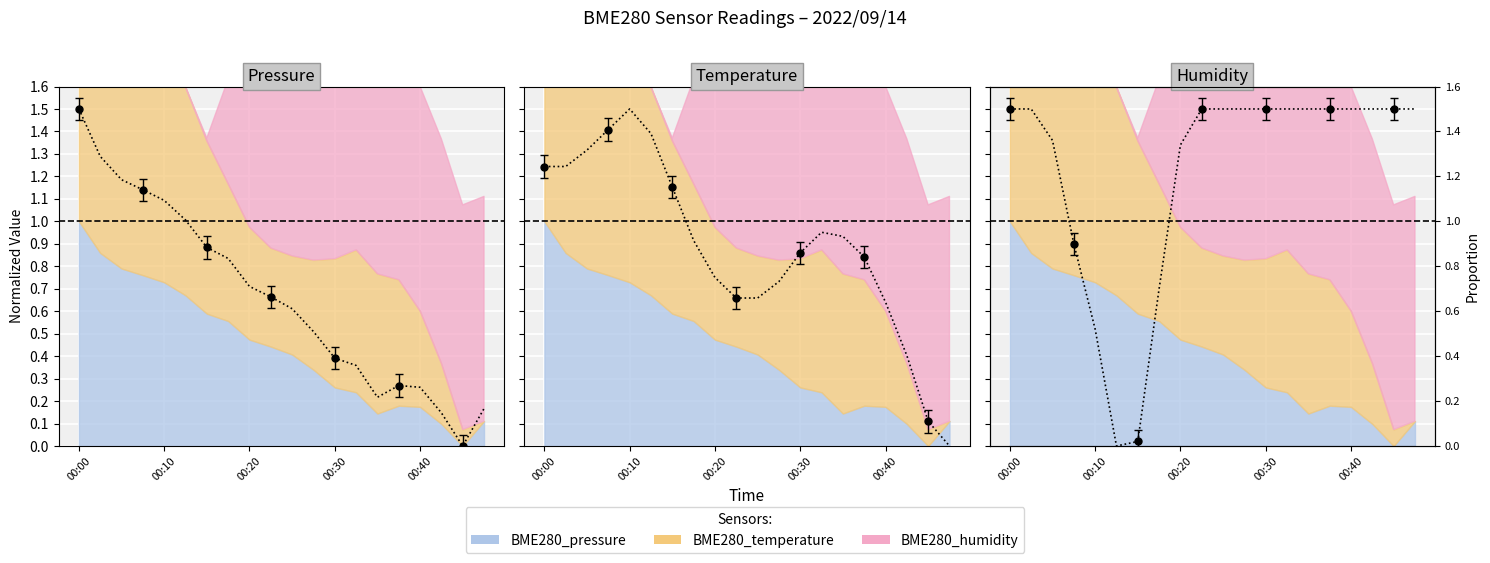

What is the sum of all BME280_pressure values?

13.2